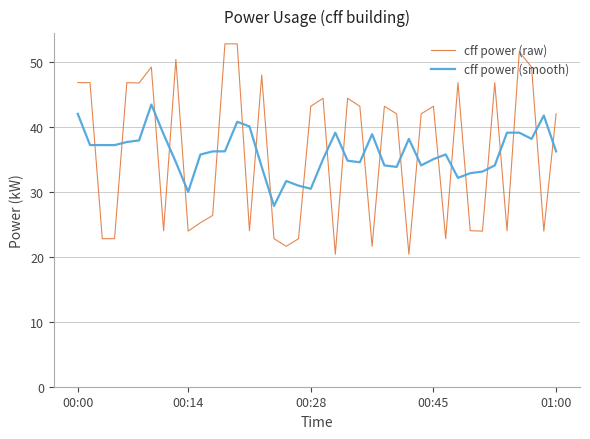

Which series ends up on top after the final intersection of cff power (raw) and cff power (smooth)?

cff power (raw)